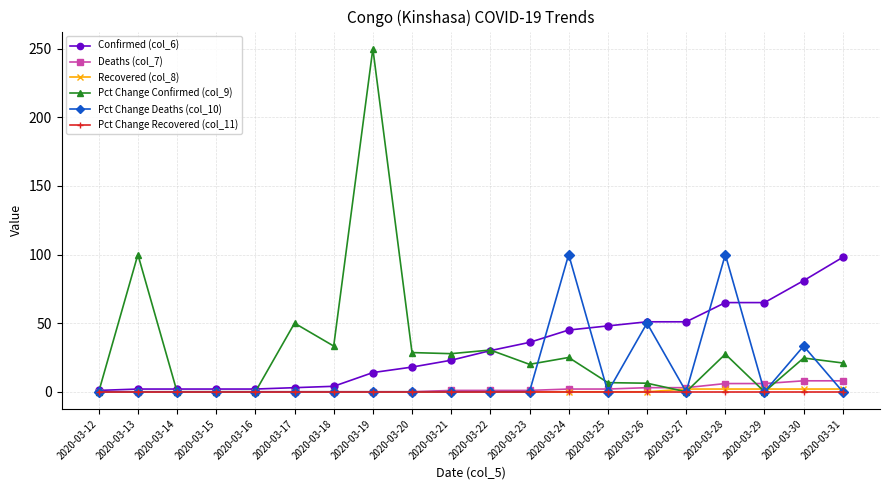

Which series has the largest range (max minus min)?

Pct Change Confirmed (col_9)